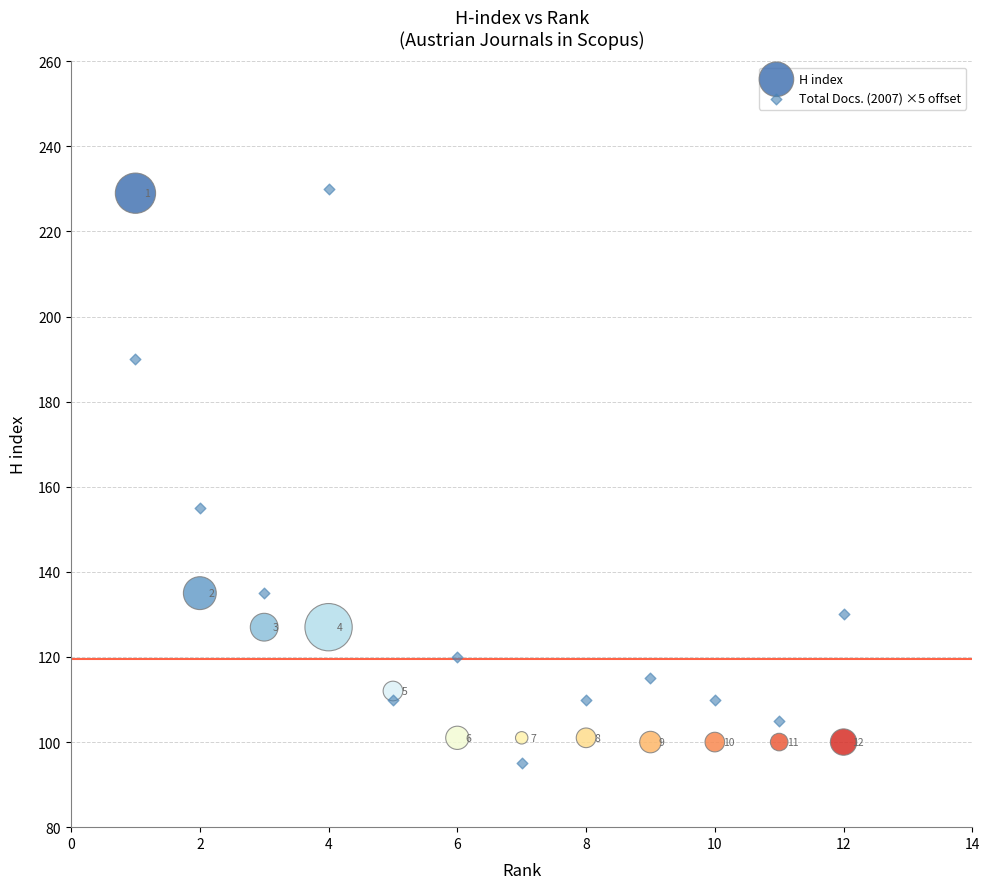

Which series contains the lowest Y value?

Total Docs. (2007) ×5 offset